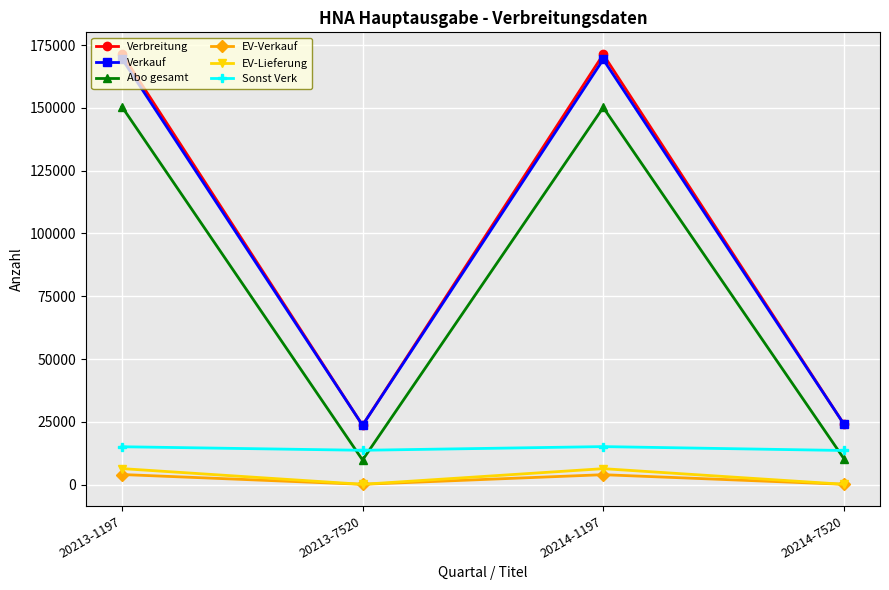

What is the value of the Verbreitung point at the 2nd from the left?

23651